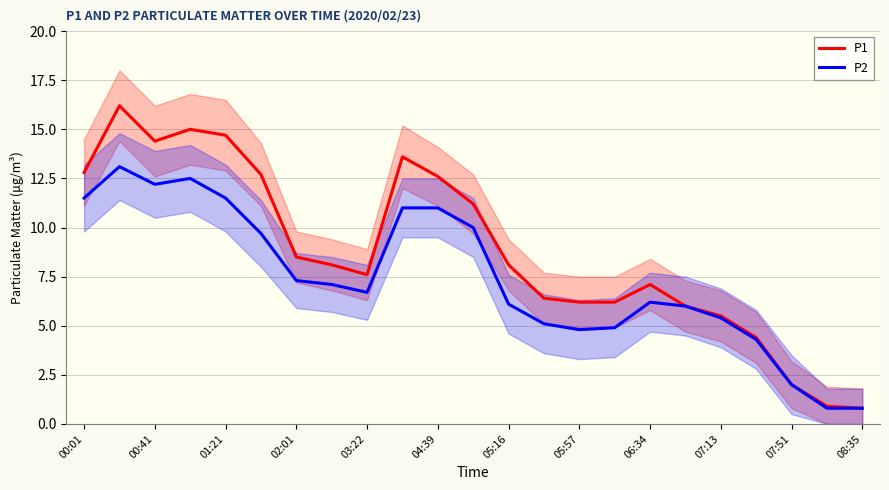

The P2 series shows 11.5 at 00:01. True or false?

True